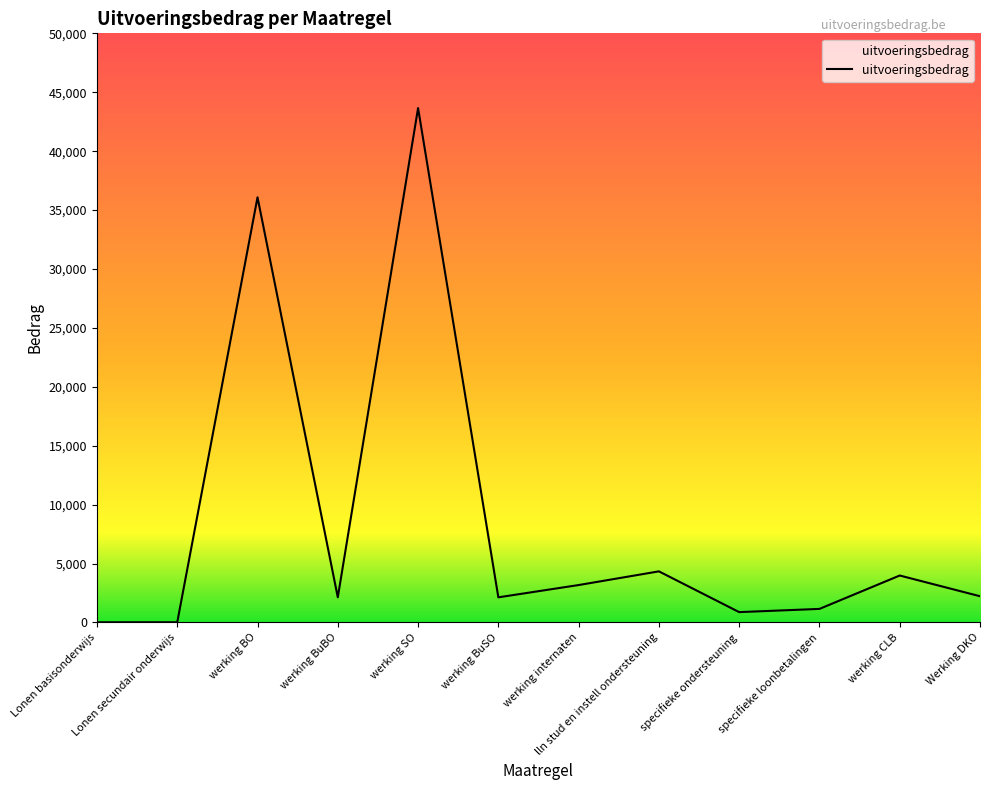

The chart shows a value of 1151.5 at specifieke loonbetalingen. True or false?

True